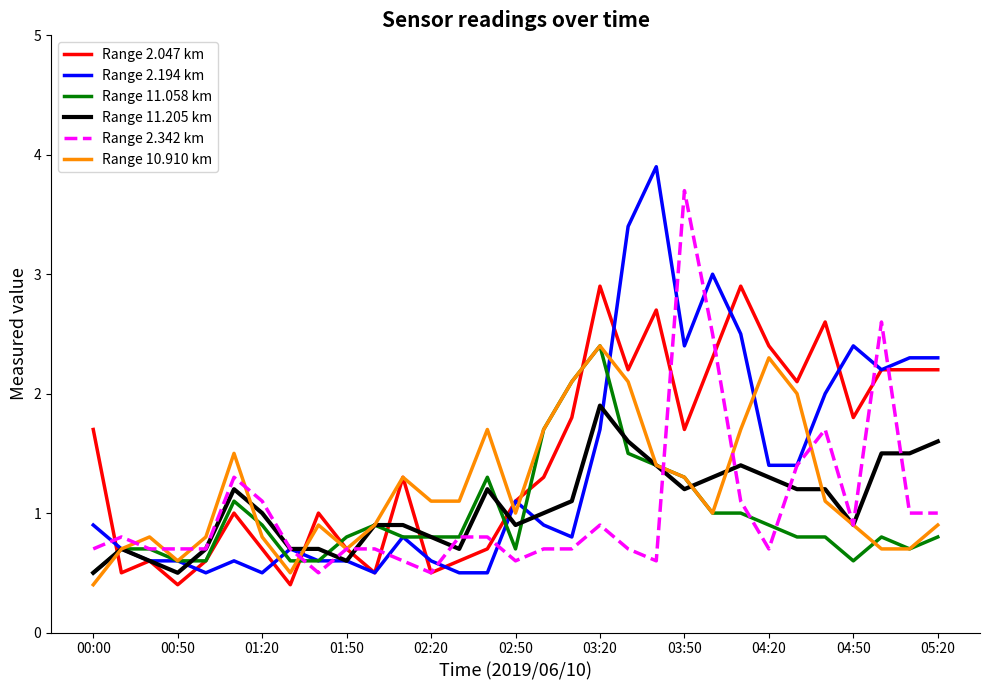

What is the maximum value for Range 11.205 km?

1.9